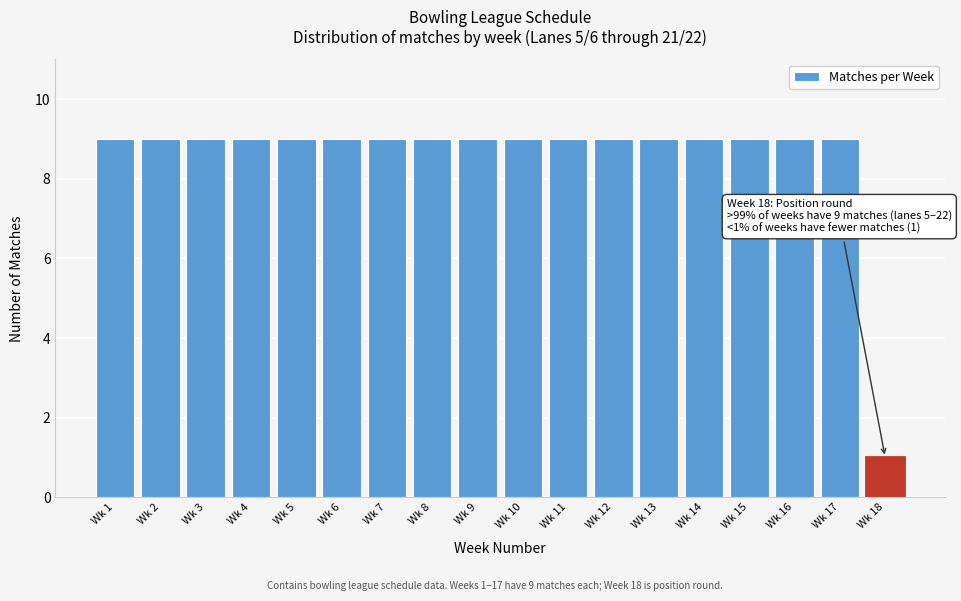

Reading left to right, what are all the values shown in this chart?

9	9	9	9	9	9	9	9	9	9	9	9	9	9	9	9	9	1